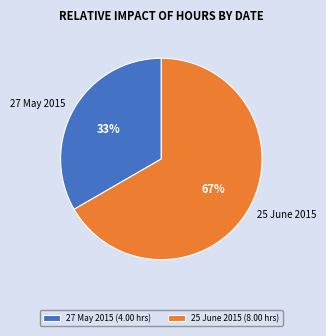

True or false: 27 May 2015 accounts for 33% of the total.

True